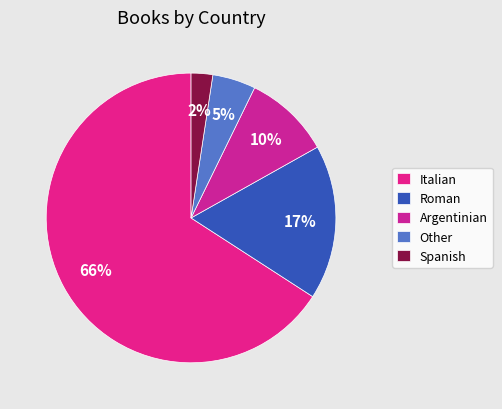

What portion of the pie excludes Other?

95.2%